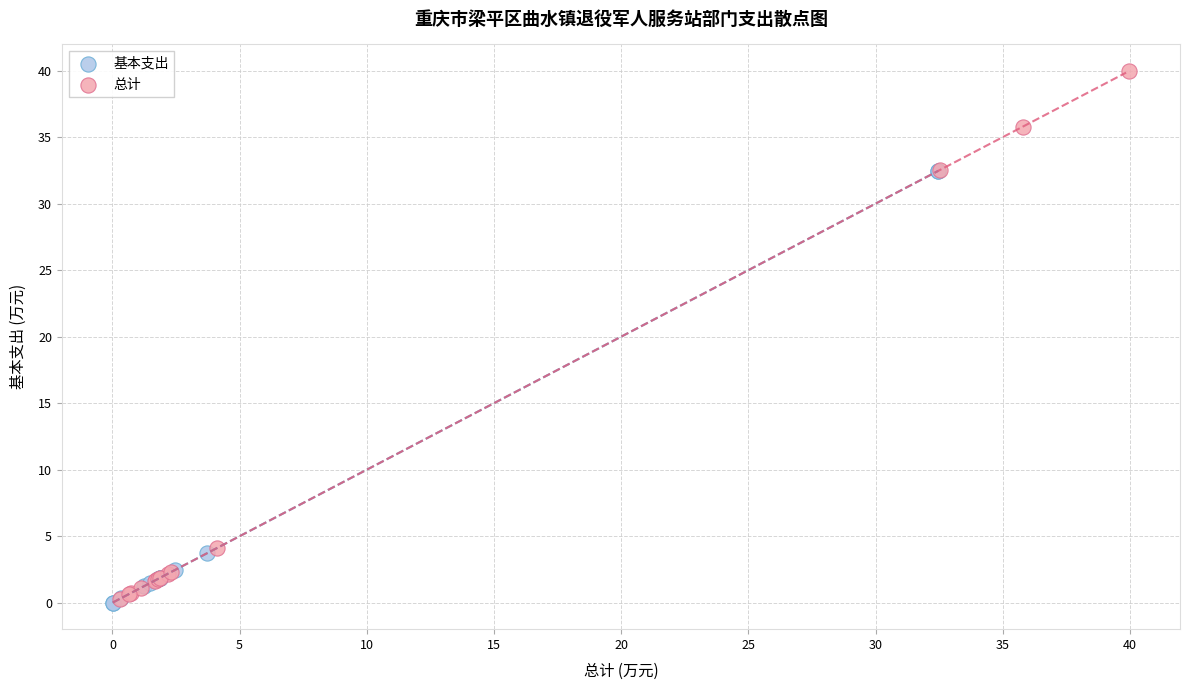

Which series reaches the maximum Y coordinate?

总计